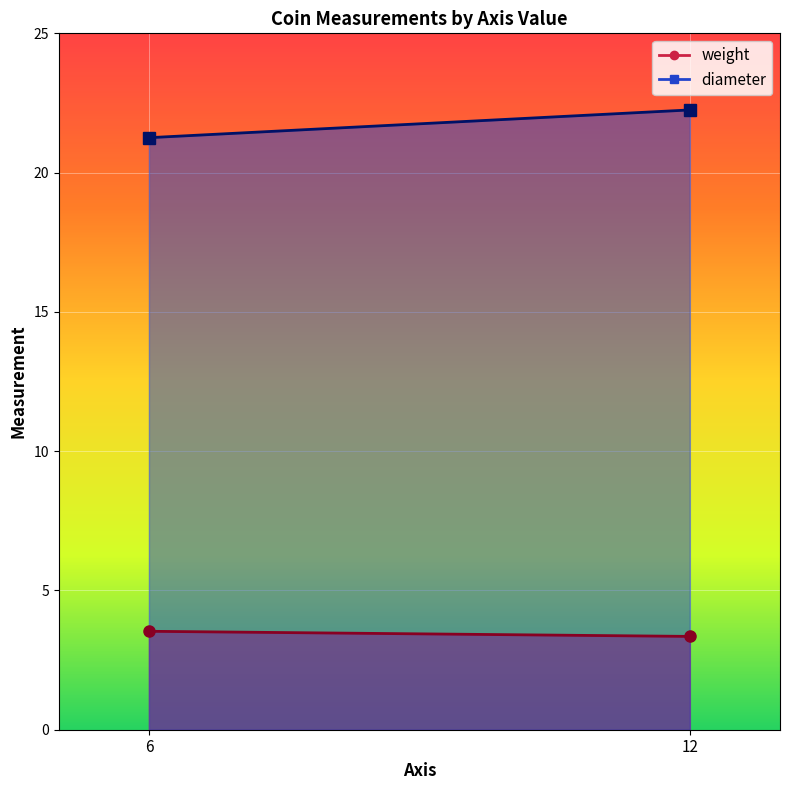

True or false: weight and diameter cross at least once.

False